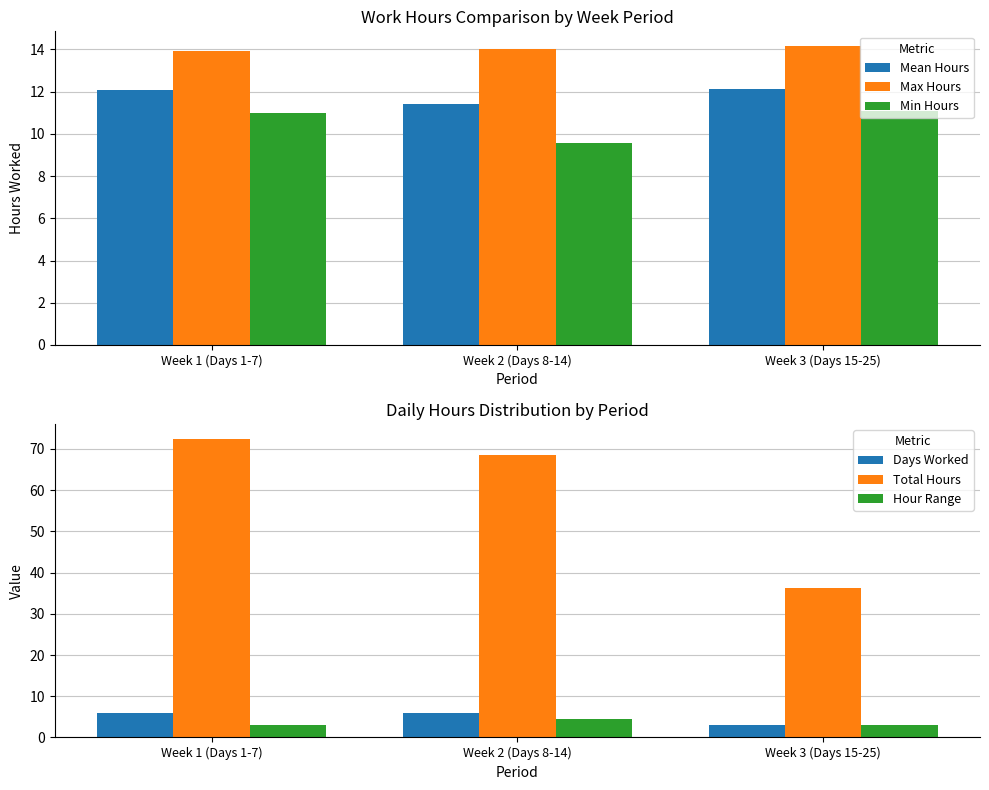

How many groups of bars are there?

3